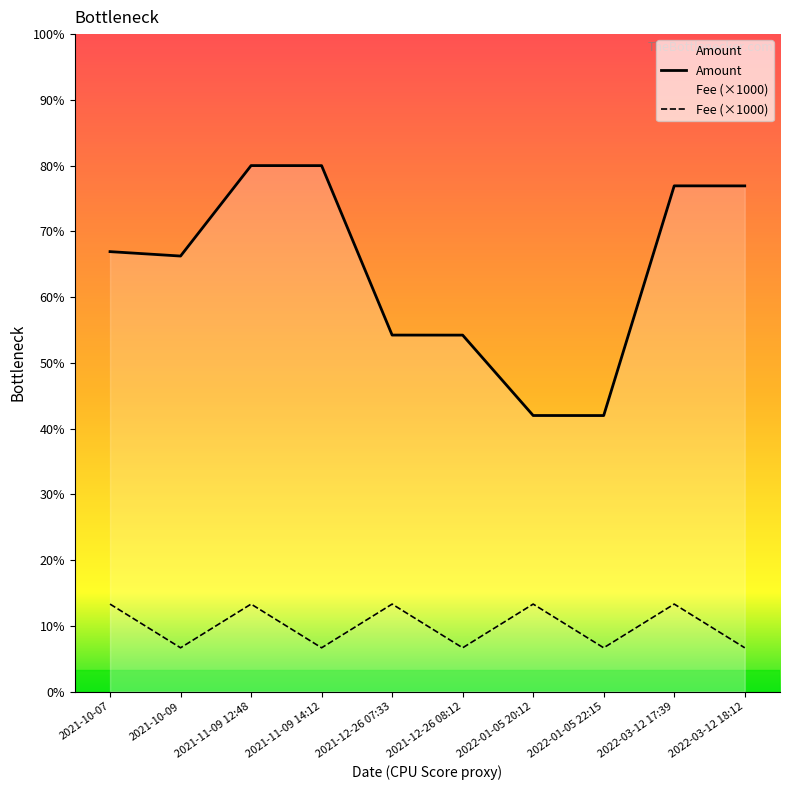

True or false: Amount and Fee intersect in this chart.

False